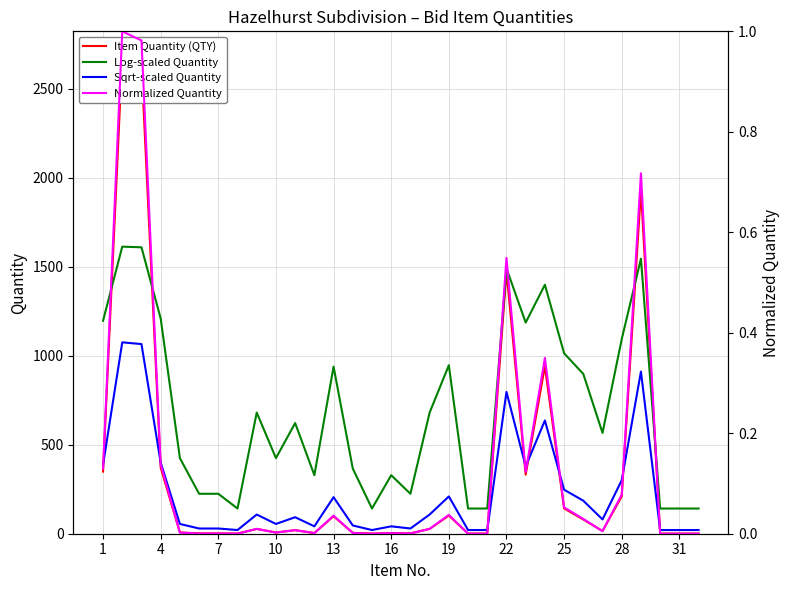

True or false: Normalized Quantity and Log-scaled Quantity intersect in this chart.

False